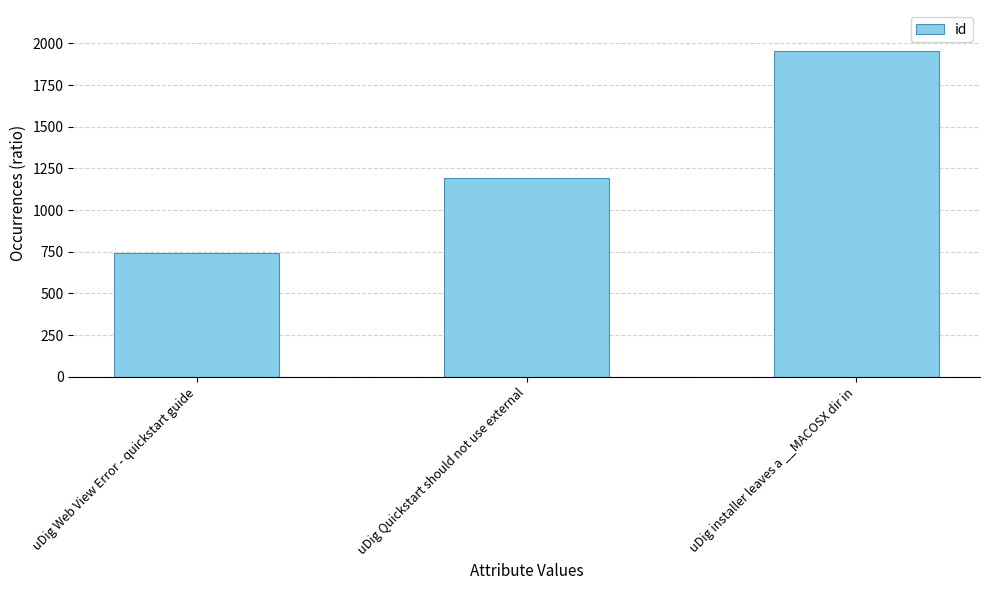

What is the approximate value at uDig Quickstart should not use external, to the nearest 100?

1200